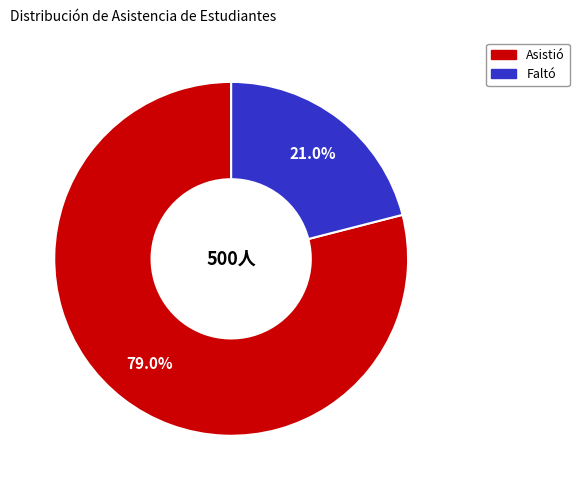

To the nearest percent, what is the difference between the largest and smallest slice percentages?

58%